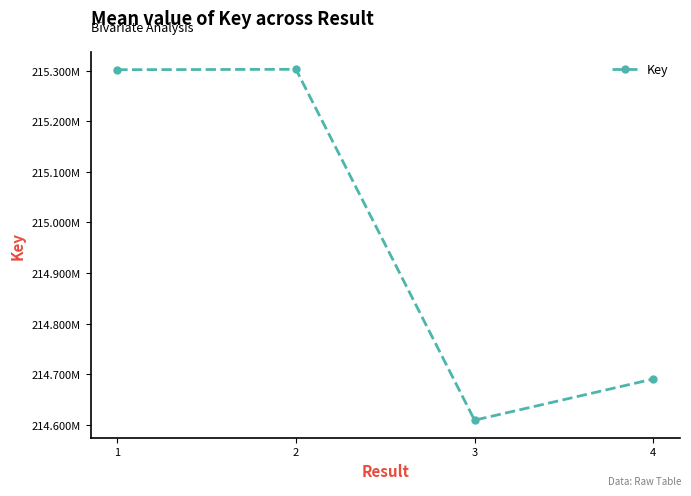

What is the value of the 1st point from the left?

215301876